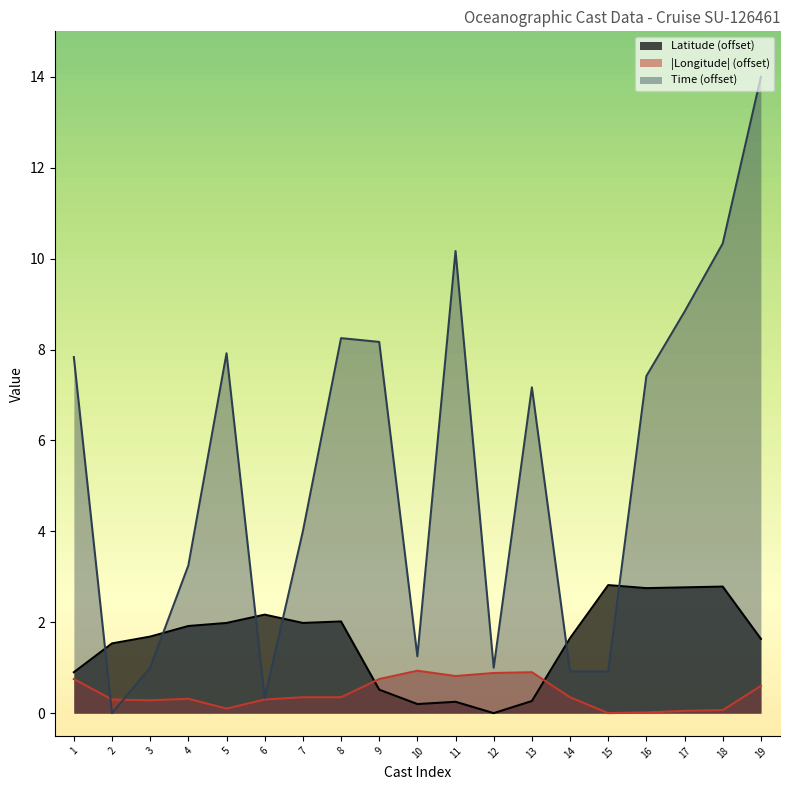

Is the value of Longitude at Cast 12 greater than the value of Time at Cast 6?

Yes